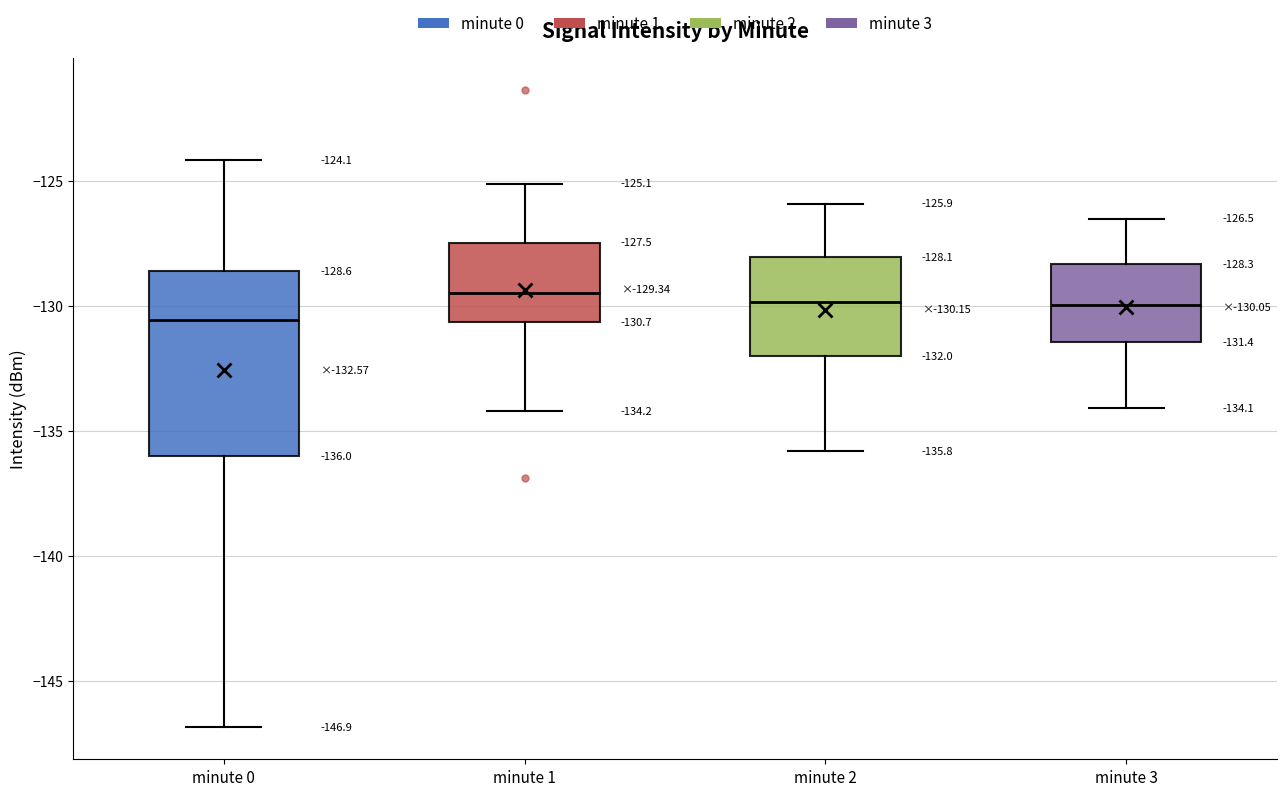

Which box is the tallest, from its lower edge to its upper edge?

minute 0